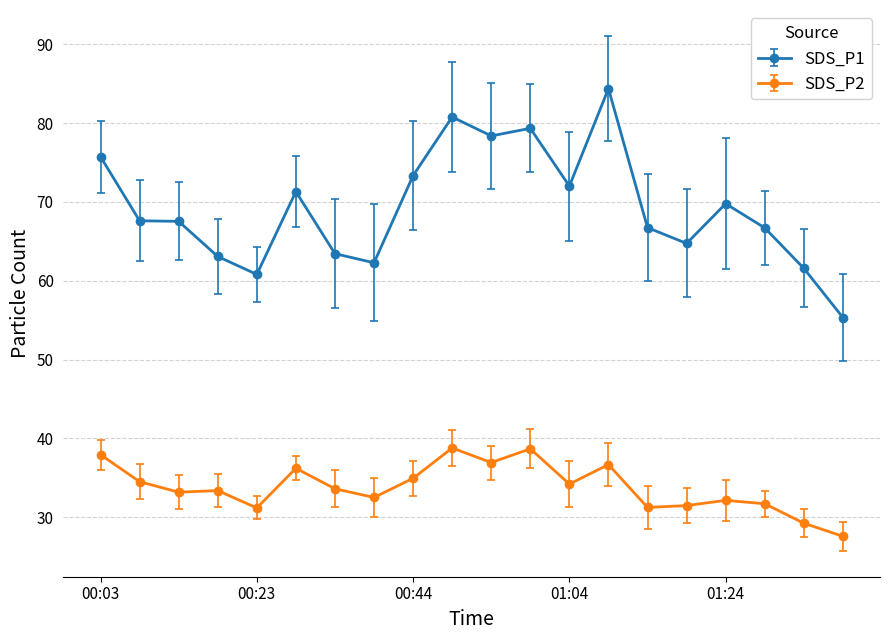

What is the minimum value for SDS_P1?

55.3